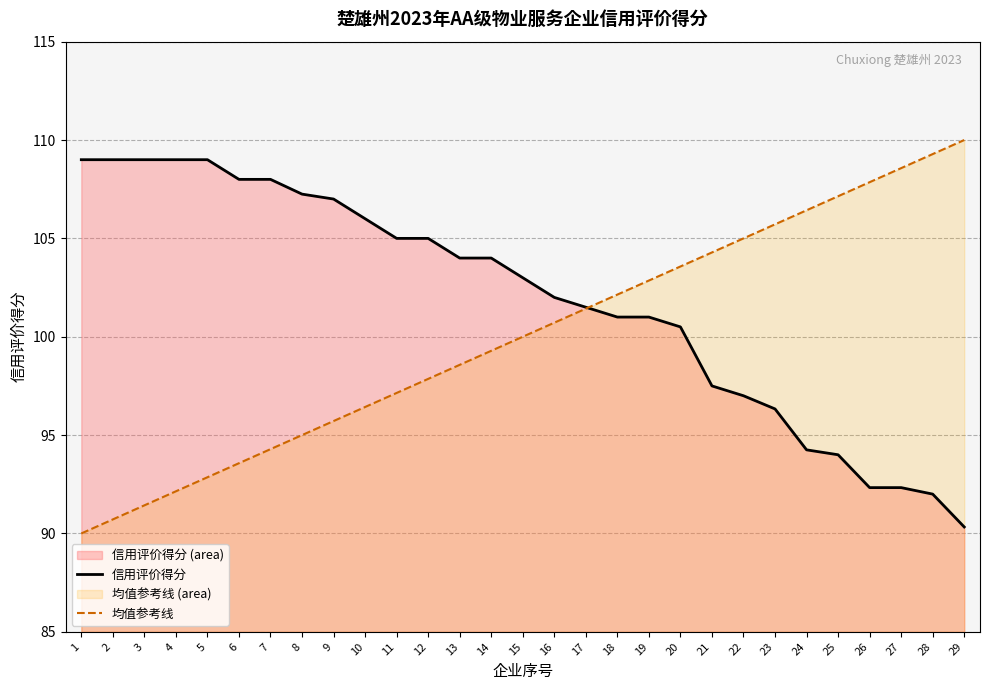

Which series ends up on top after the final intersection of 信用评价得分 and 均值参考线?

均值参考线